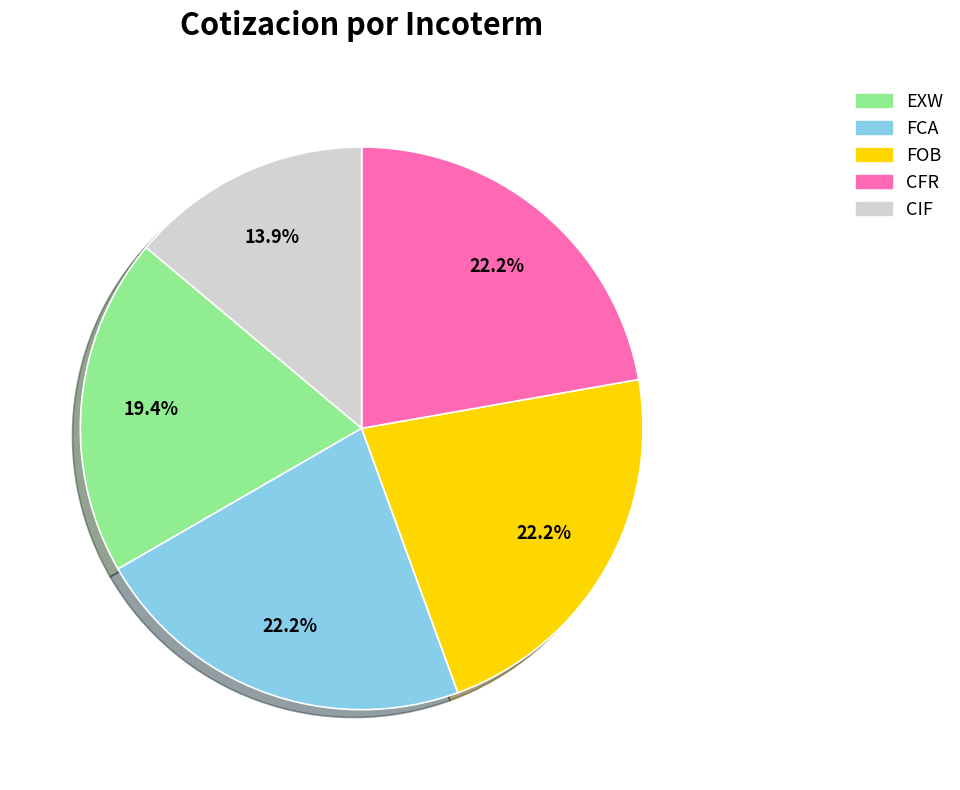

Between CIF and CFR, which is larger?

CFR